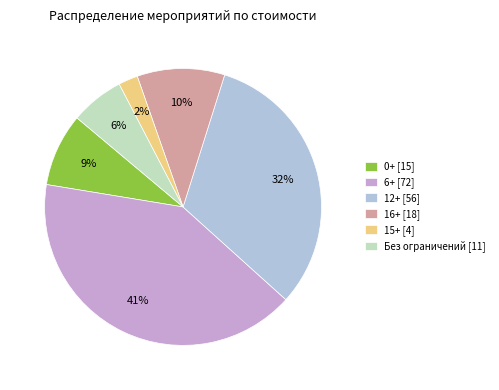

Which has a higher value, 15+ [4] or Без ограничений [11]?

Без ограничений [11]